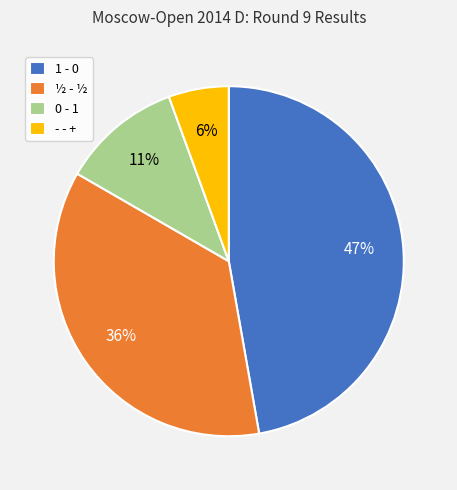

To the nearest percent, what percentage of the pie is ½ - ½?

36%